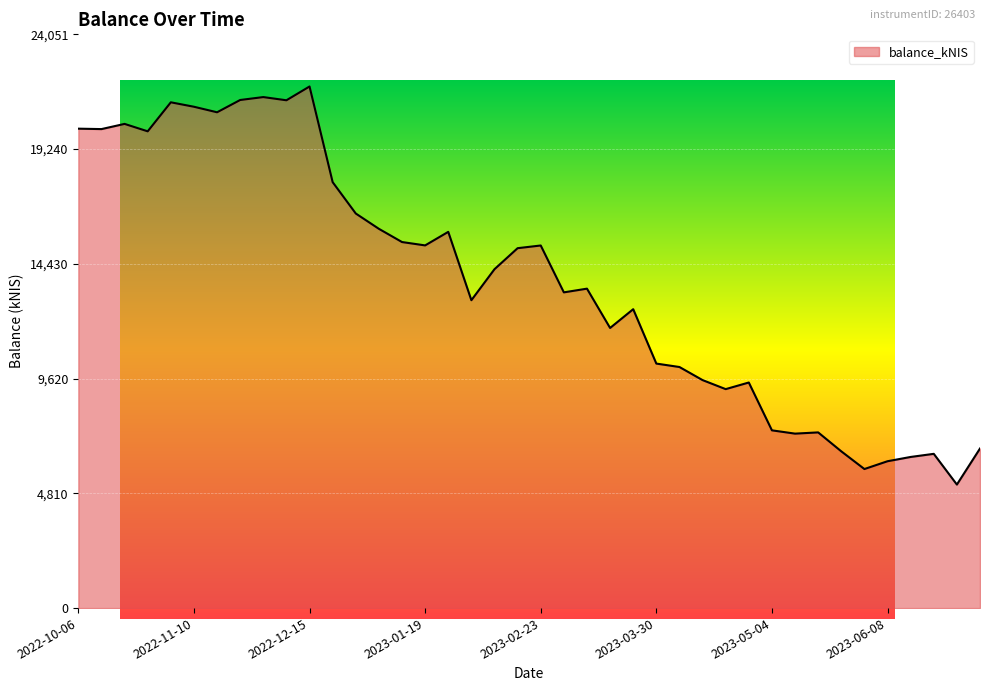

How many points are higher than both their immediate neighbors (excluding endpoints)?

11